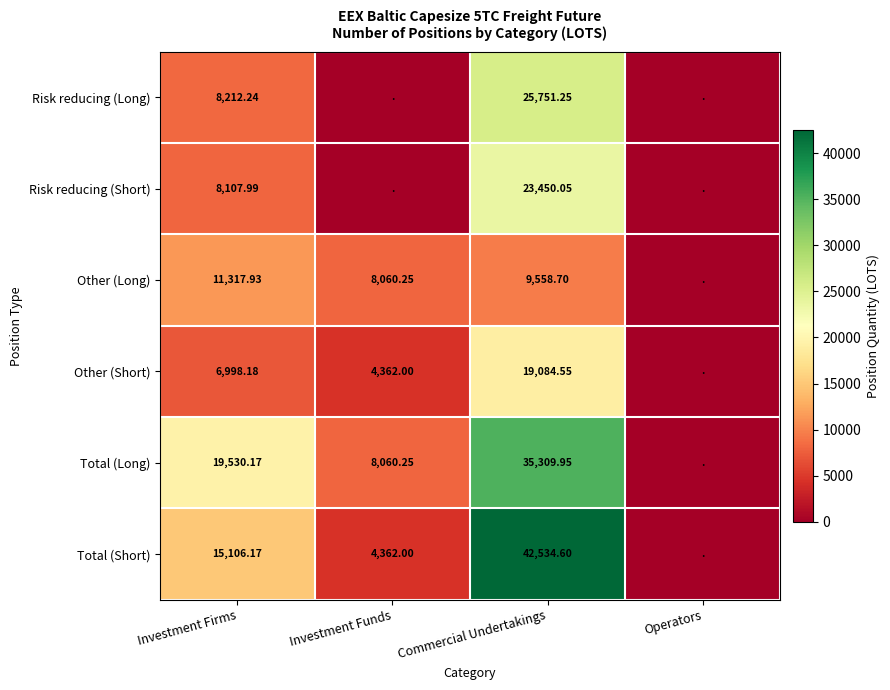

Is the value of Risk reducing (Short) at Commercial Undertakings greater than the value of Total (Short) at Investment Funds?

Yes